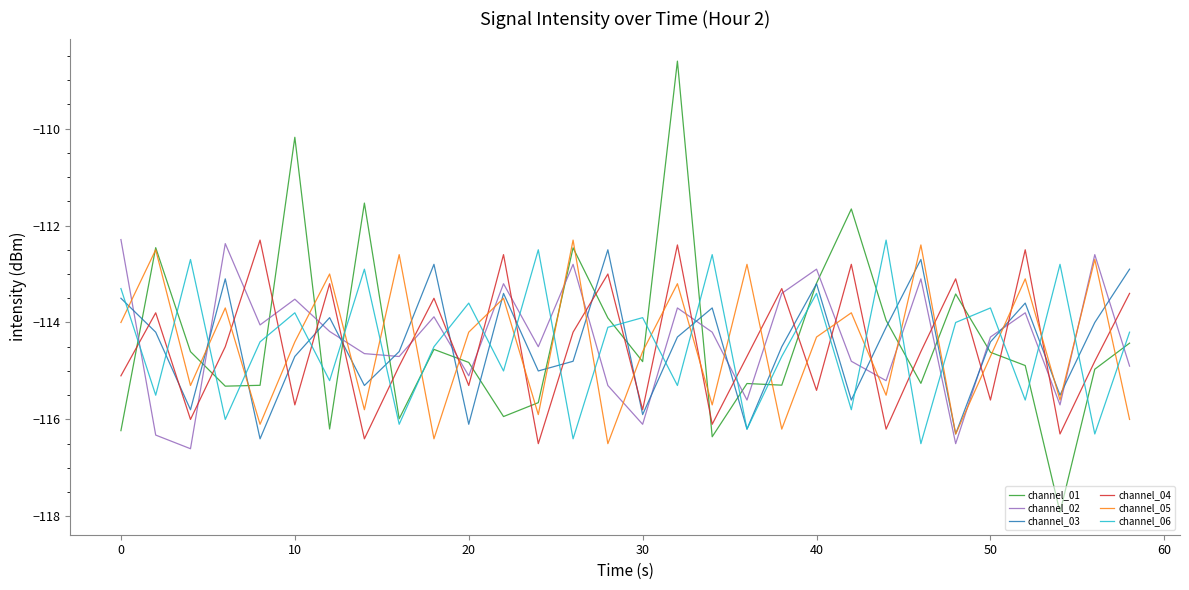

Count the number of categories in the chart.

30